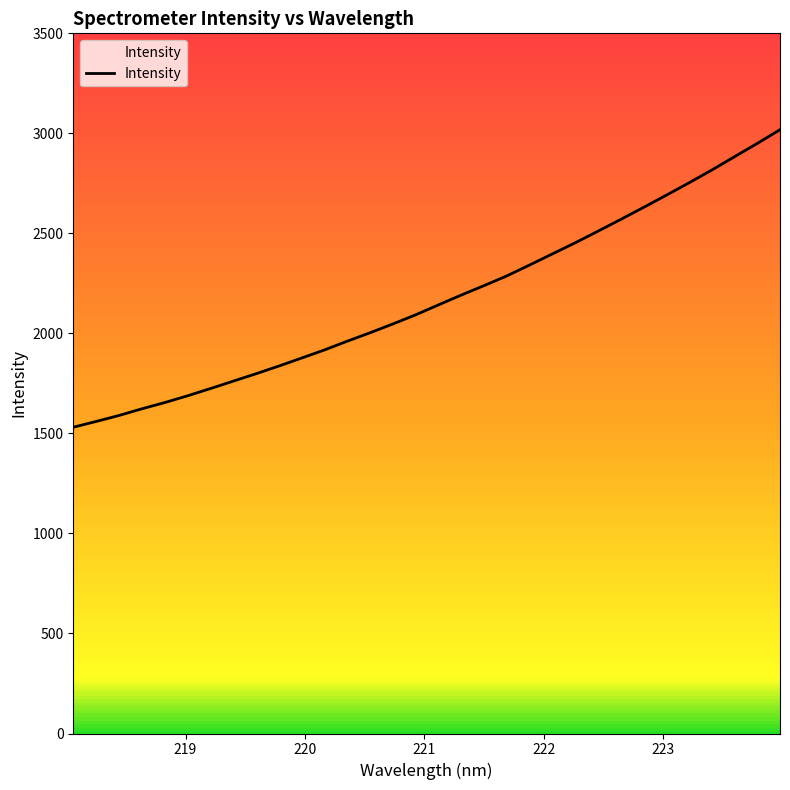

How many values are below 2142?

16